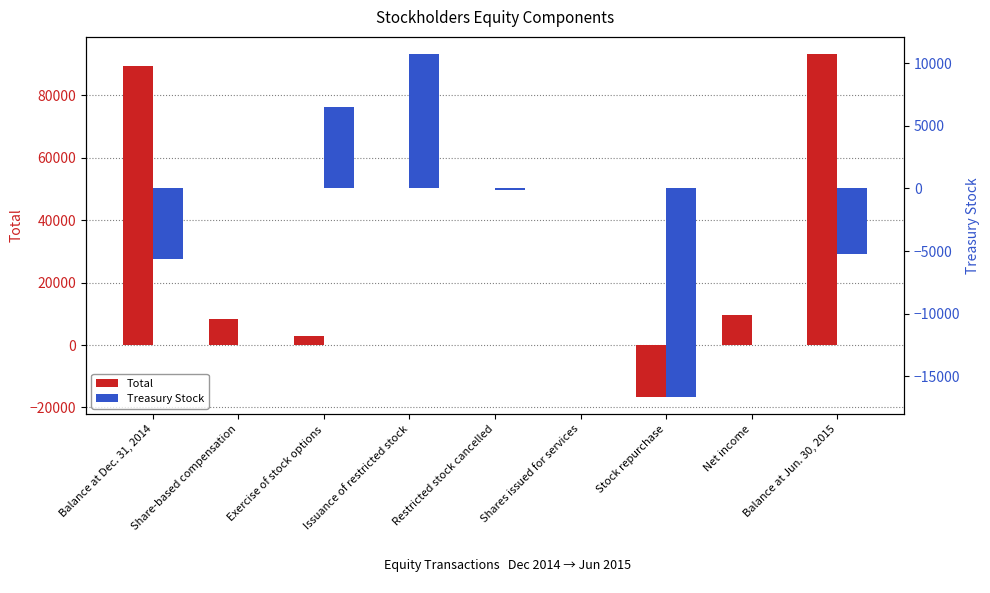

What position from the right is Stock repurchase?

3